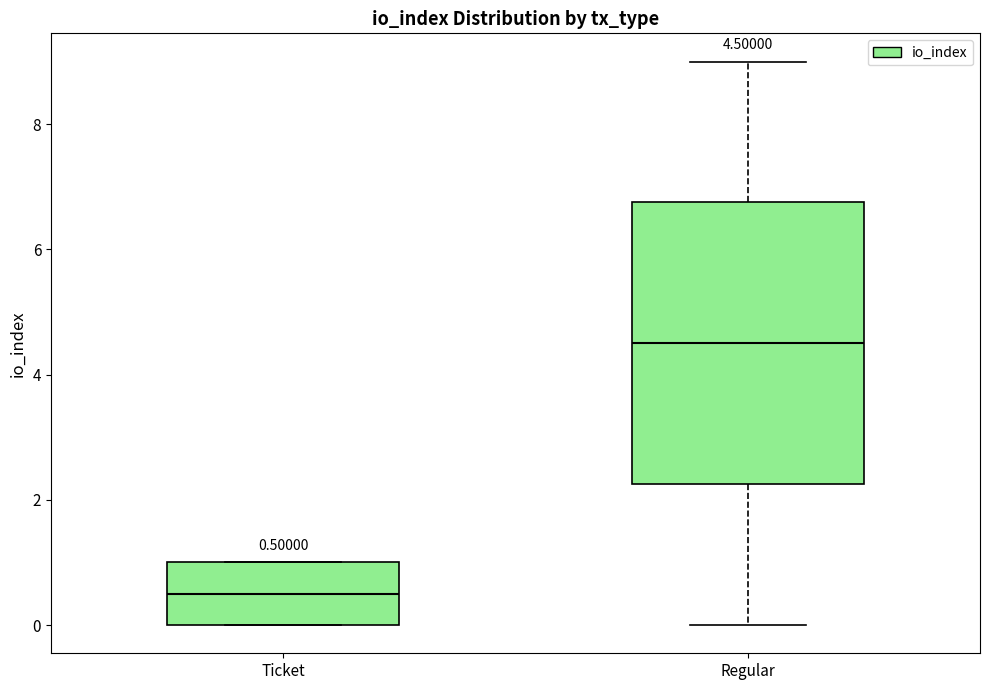

Which box has the lowest median line?

Ticket